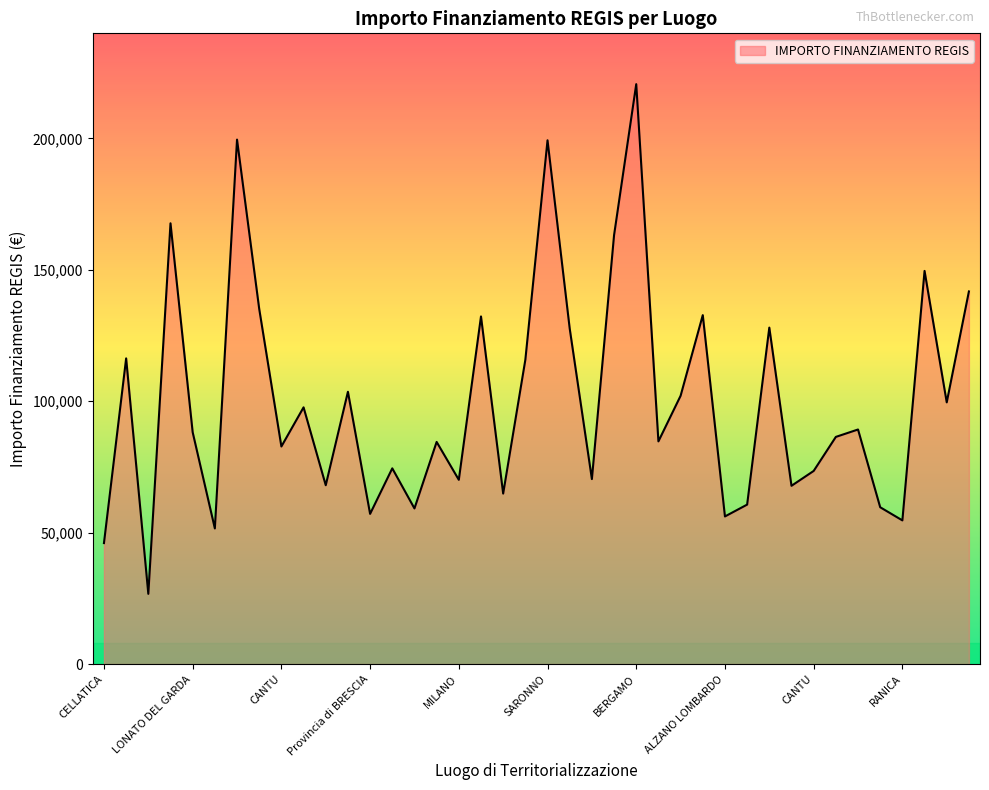

What is the average value?

100255.1